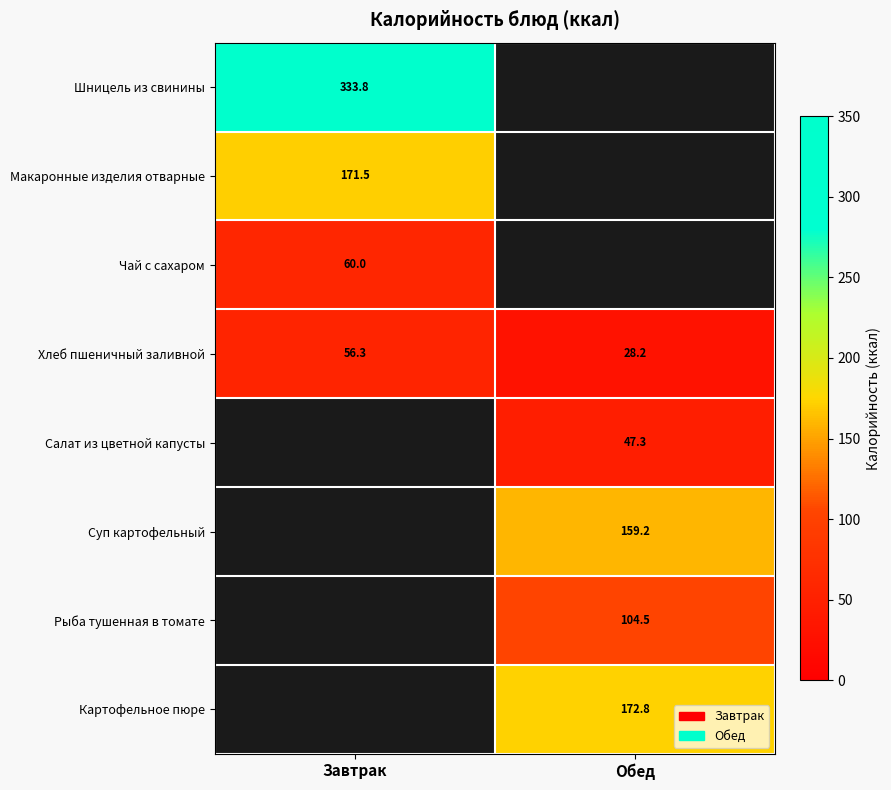

Is the value of Хлеб пшеничный заливной at Обед greater than the value of Рыба тушенная в томате at Обед?

No